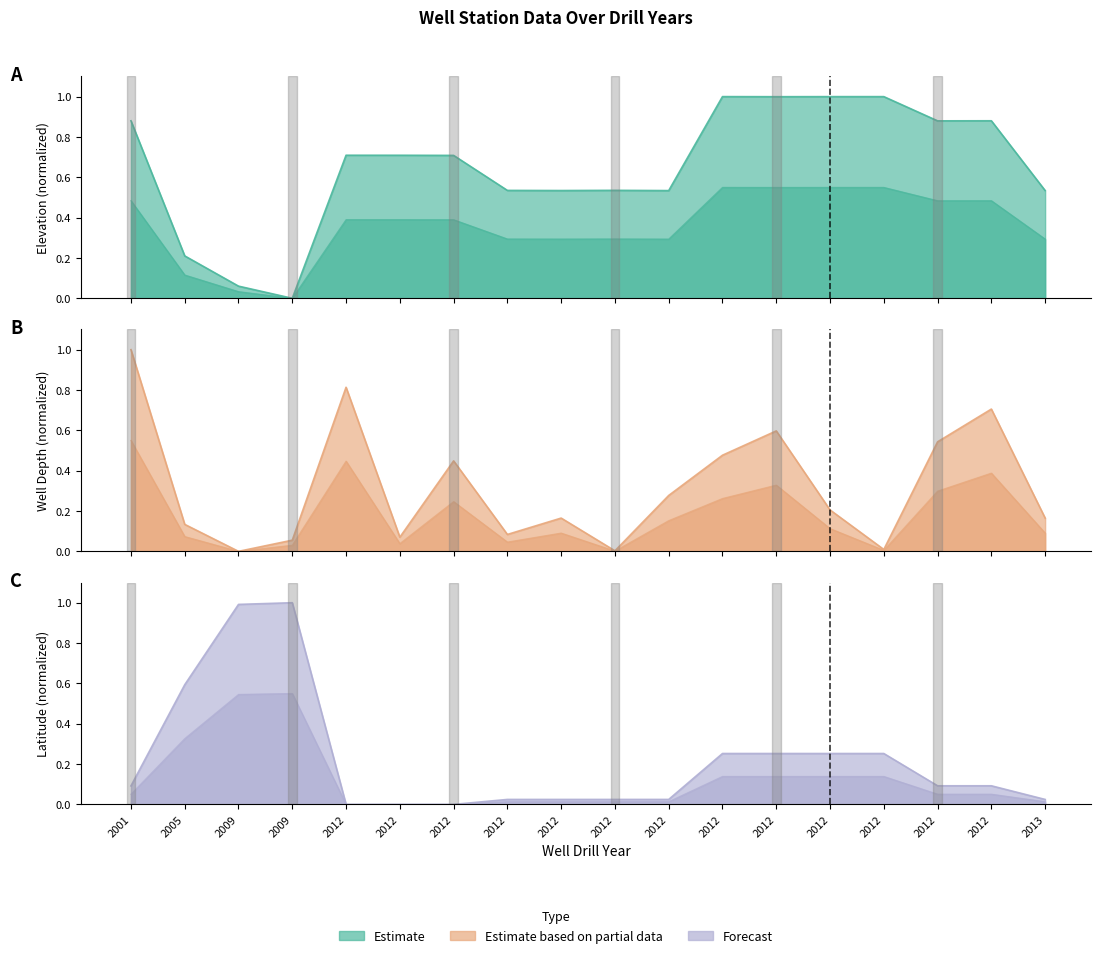

Rank the series at 2012 from lowest to highest value.

Latitude (Forecast), Elevation (Estimate), Well Depth (Estimate based on partial data)